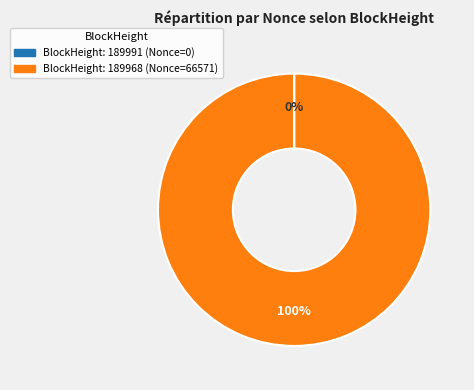

Is there any slice that represents more than half of the pie?

Yes